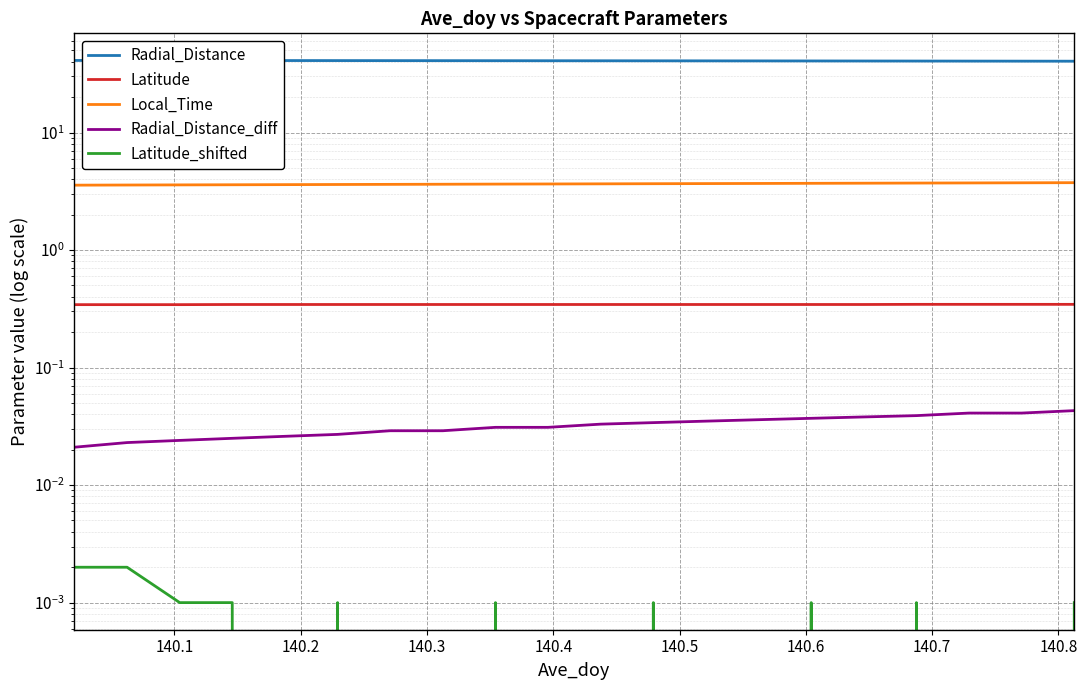

What is the sum of all Radial_Distance values?

815.3